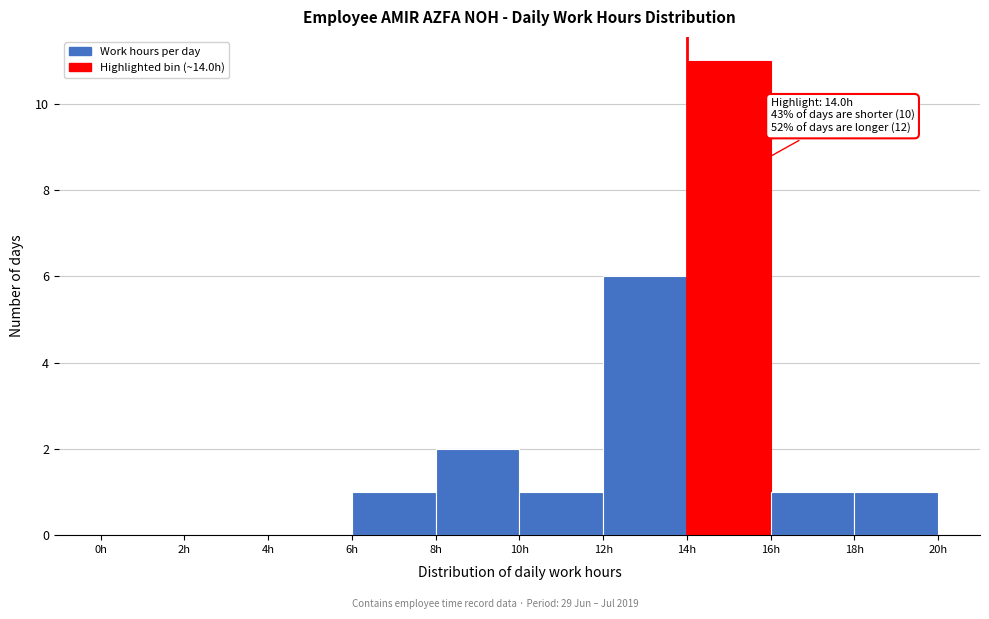

Which range on the x-axis has the tallest bar?

14 to 16